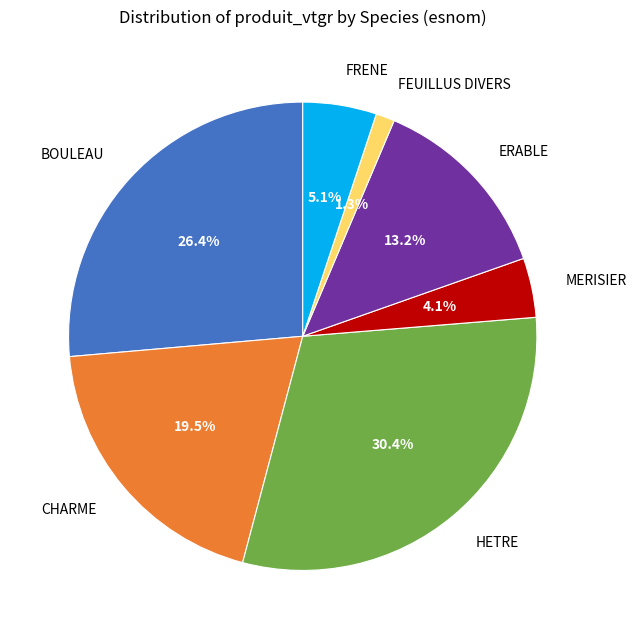

Which category has the biggest portion of the pie?

HETRE